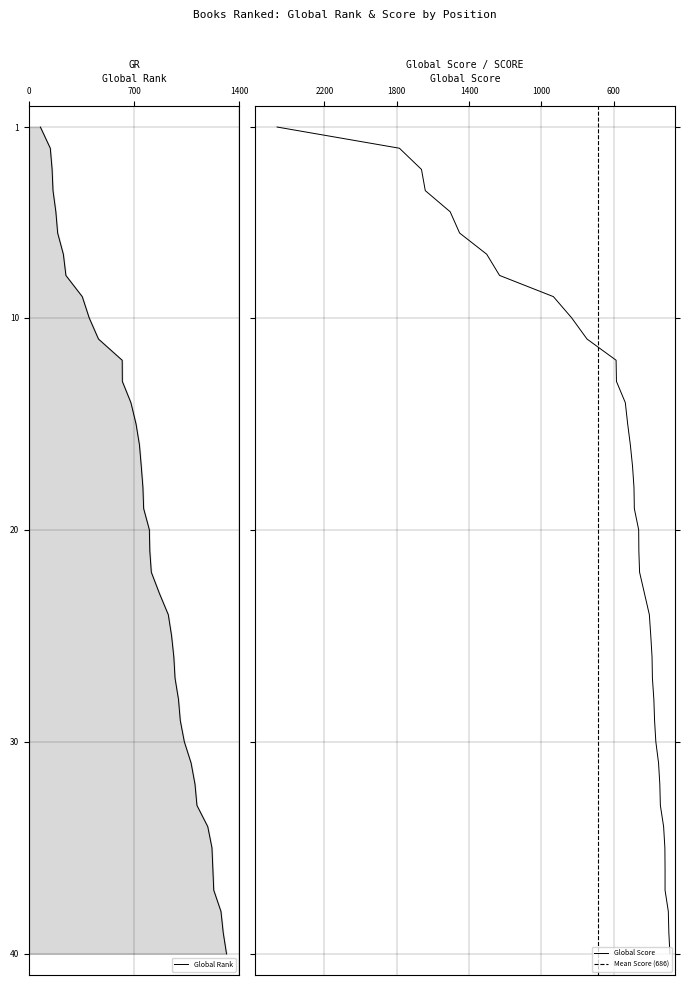

At which category does the chart reach its peak across all series?

40